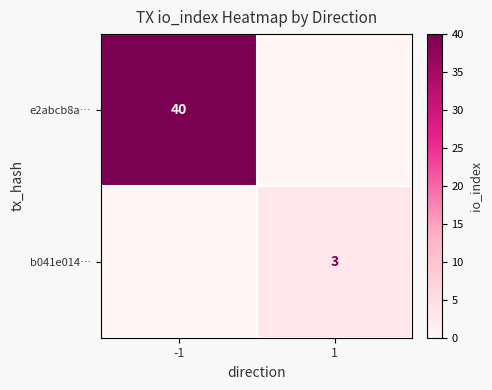

The e2abcb8a… series shows 23 at -1. True or false?

False